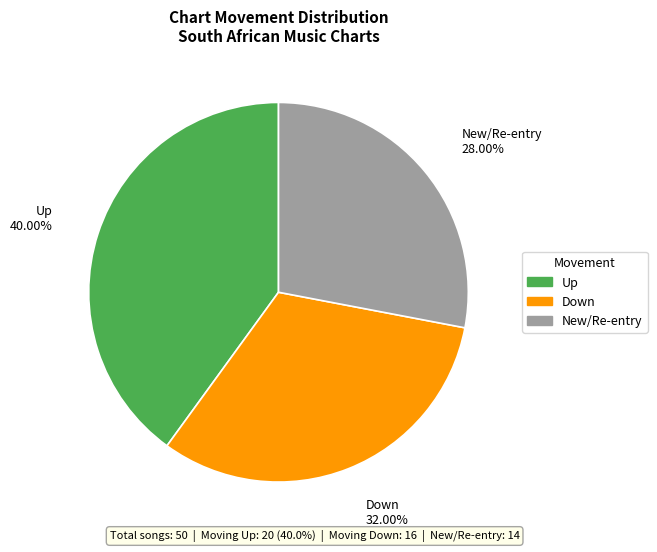

Is there a majority slice in this chart?

No